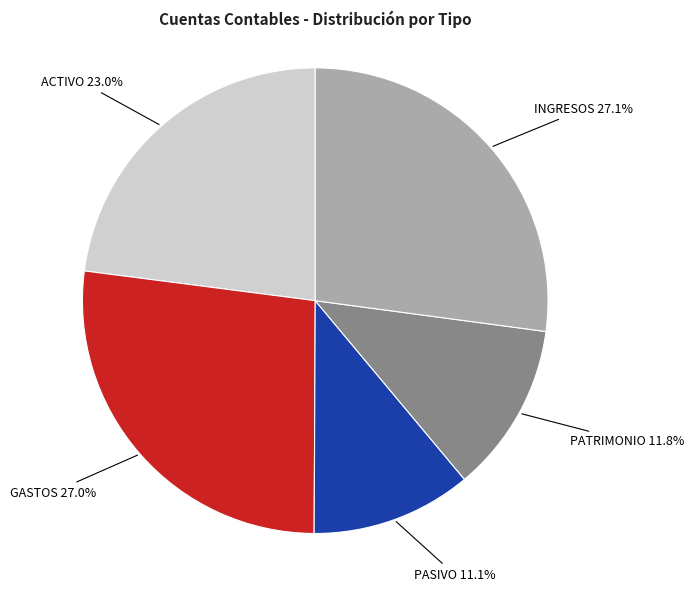

Does any single category account for the majority?

No